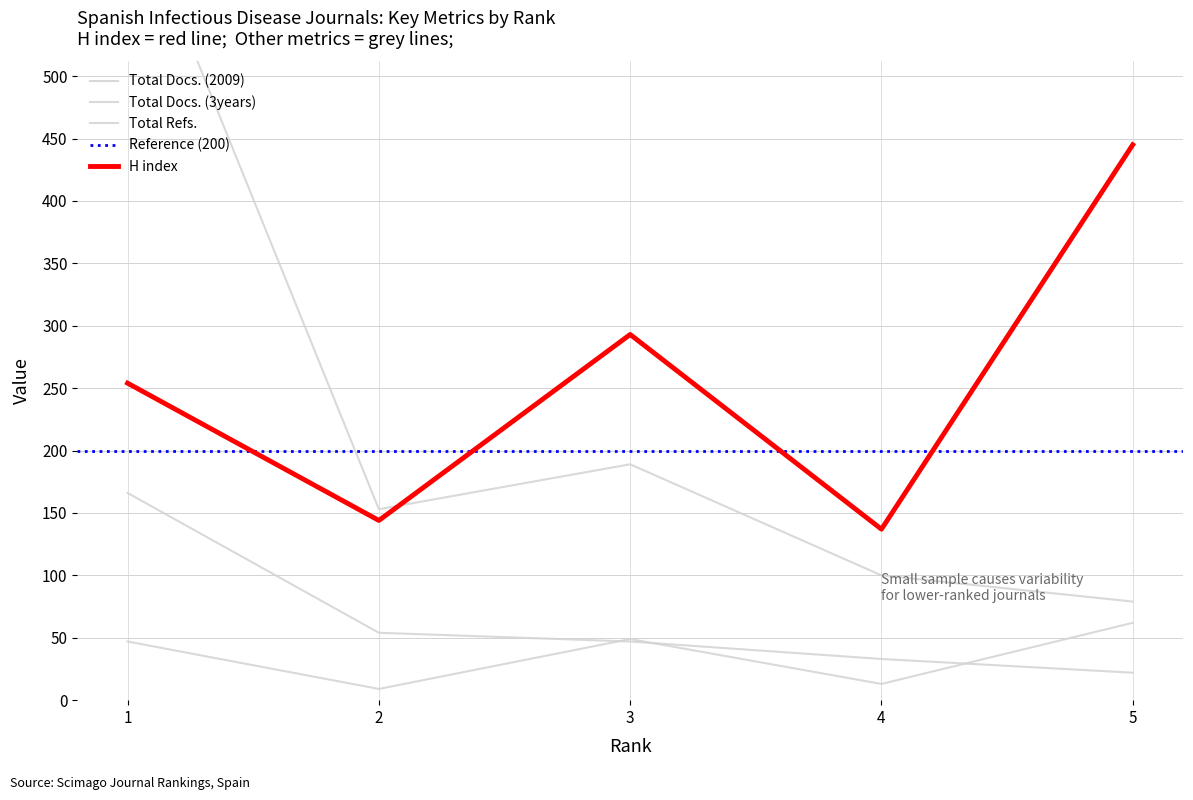

What is the difference between the second highest and minimum values in the Total Refs. series?

110